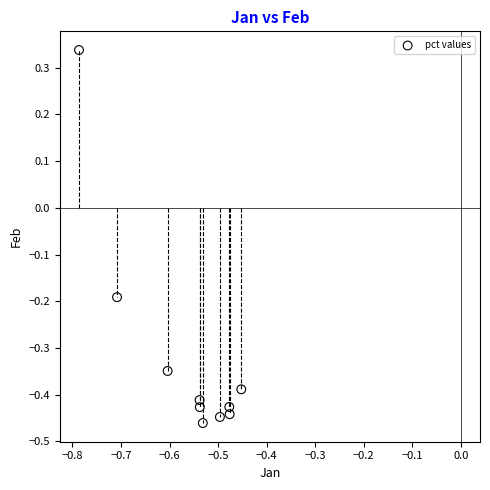

What is the range of Y values (max minus min)?

0.8